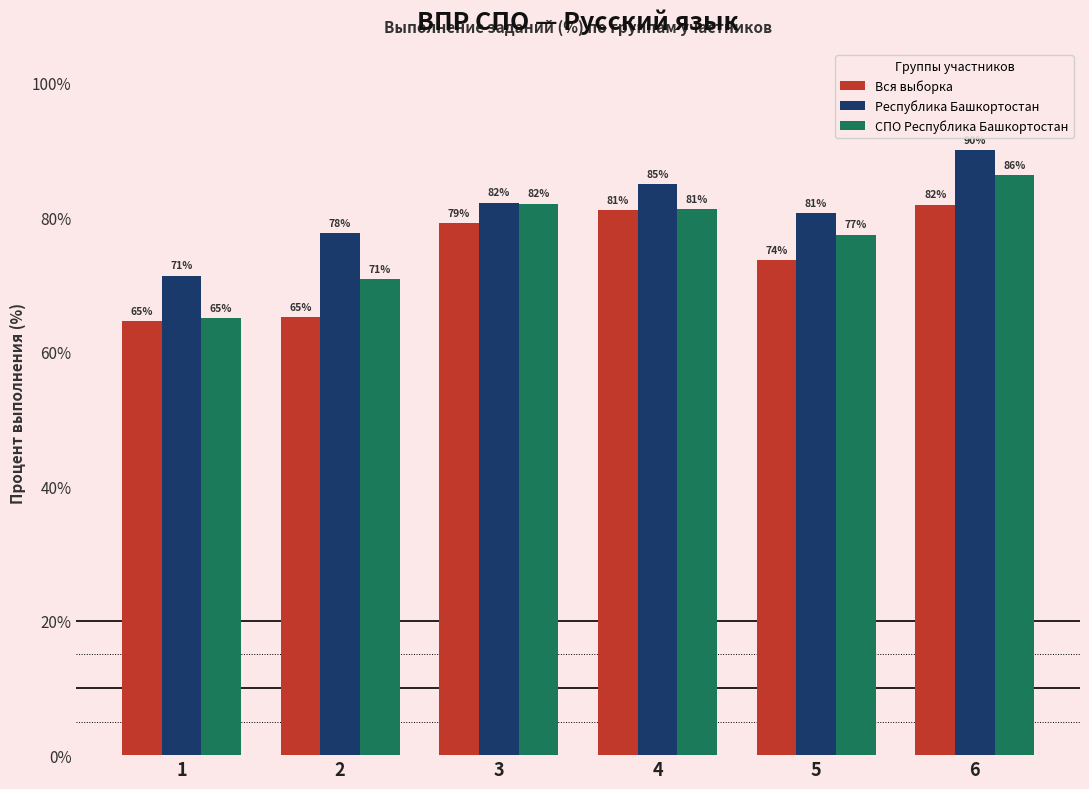

Is it true that СПО Республика Башкортостан equals 82.0 at 3?

True